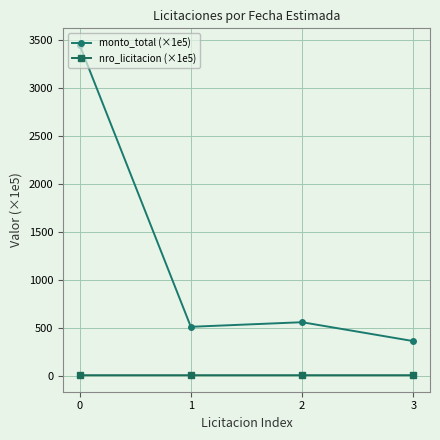

Between 0 and 3, which series saw the biggest shift?

monto_total (×1e5)